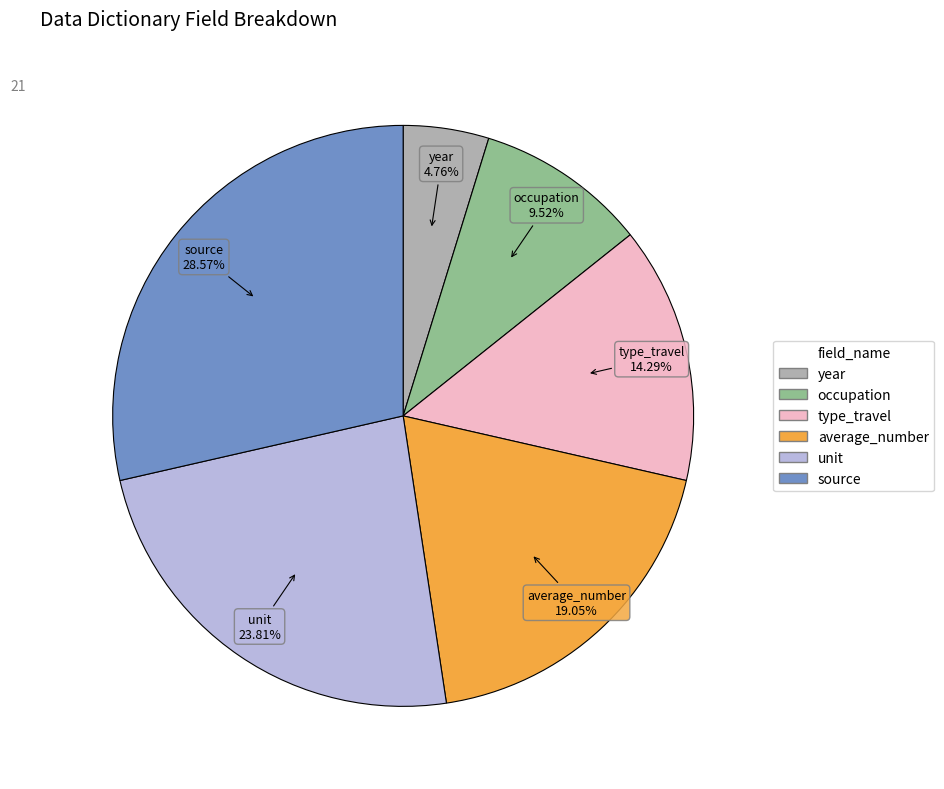

To the nearest percent, what is the difference between the largest and smallest slice percentages?

24%